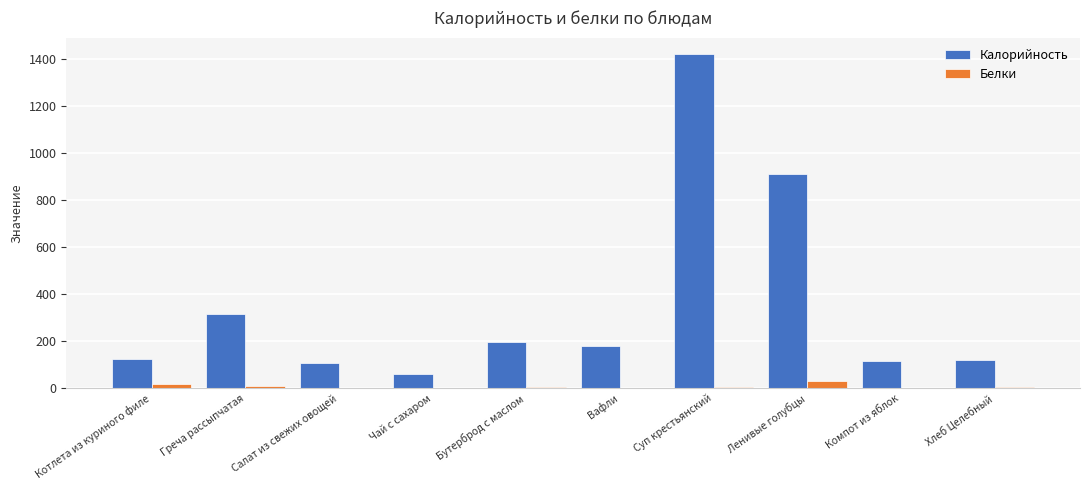

Which label corresponds to the largest value in the chart?

Суп крестьянский